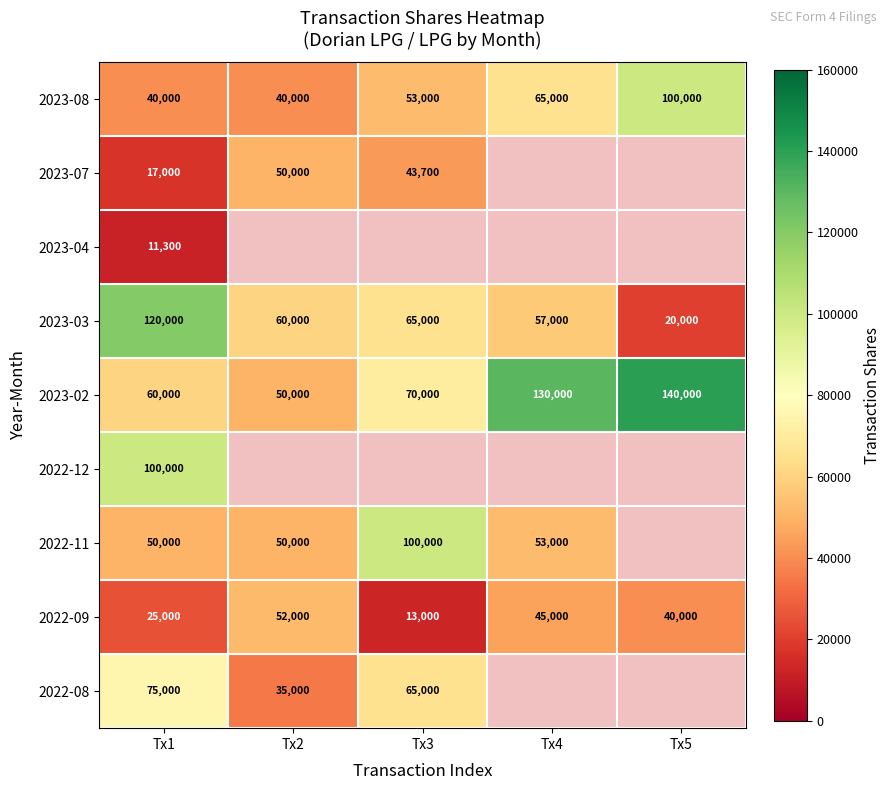

Which category has the highest value across all series?

Tx5